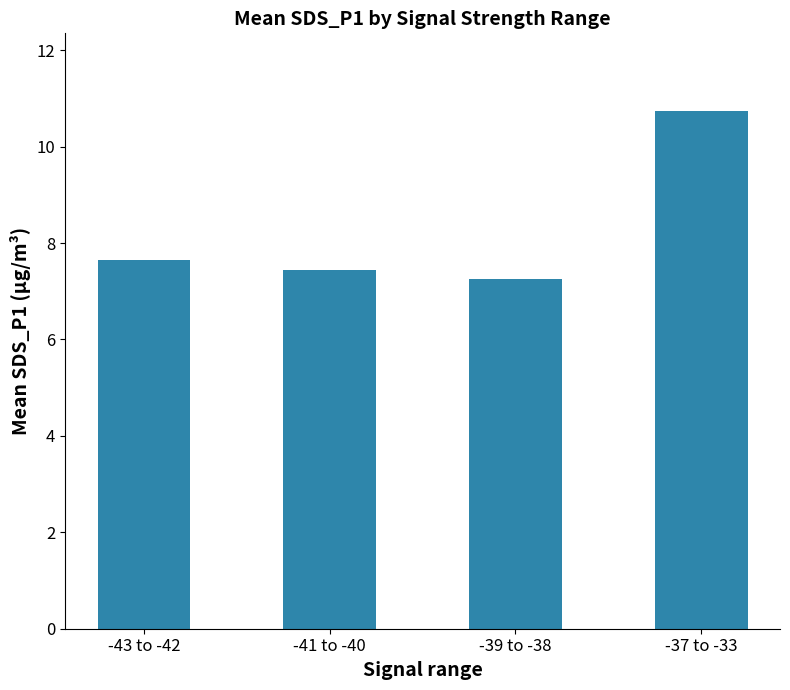

What is the maximum value shown in the chart?

10.7